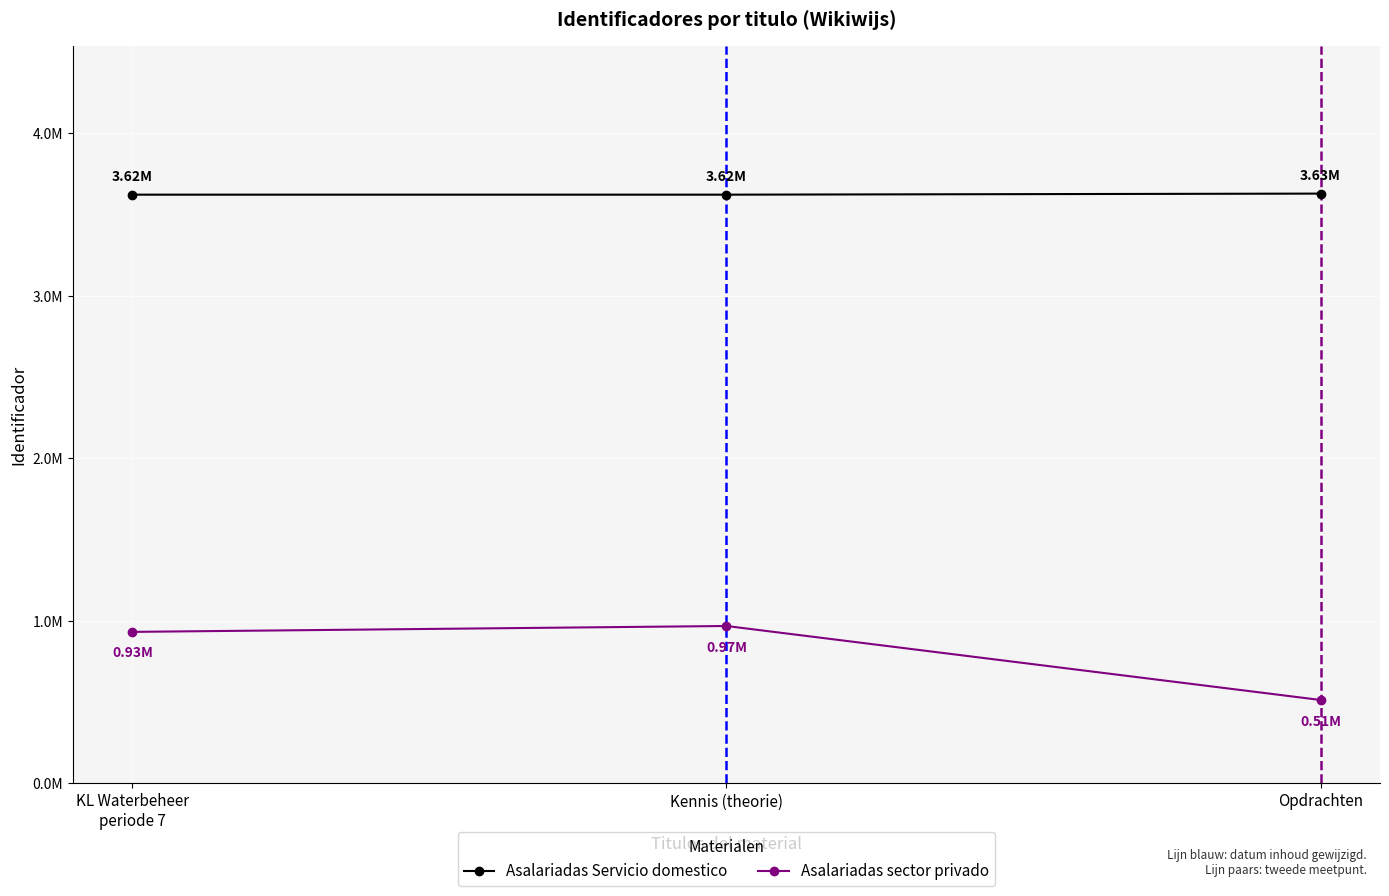

What are all the series names shown in the legend?

Asalariadas Servicio domestico, Asalariadas sector privado